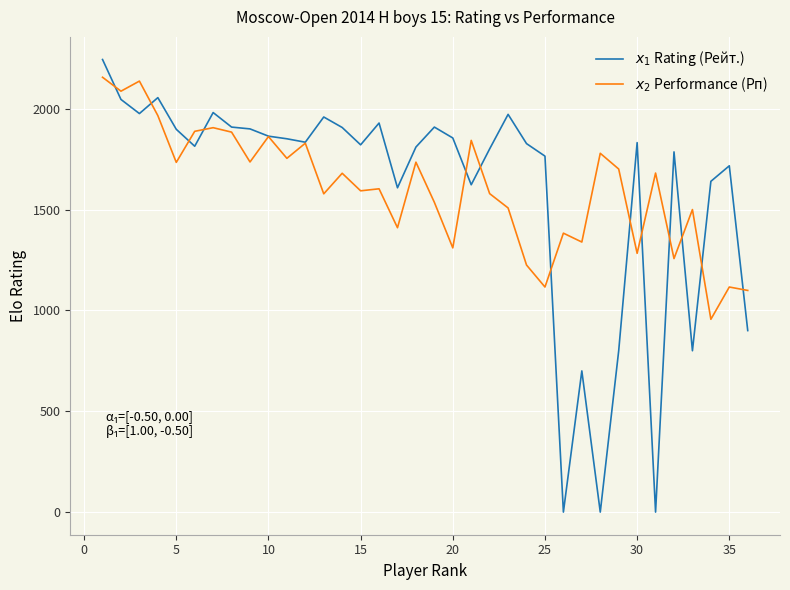

What is the maximum value shown in the chart?

2244